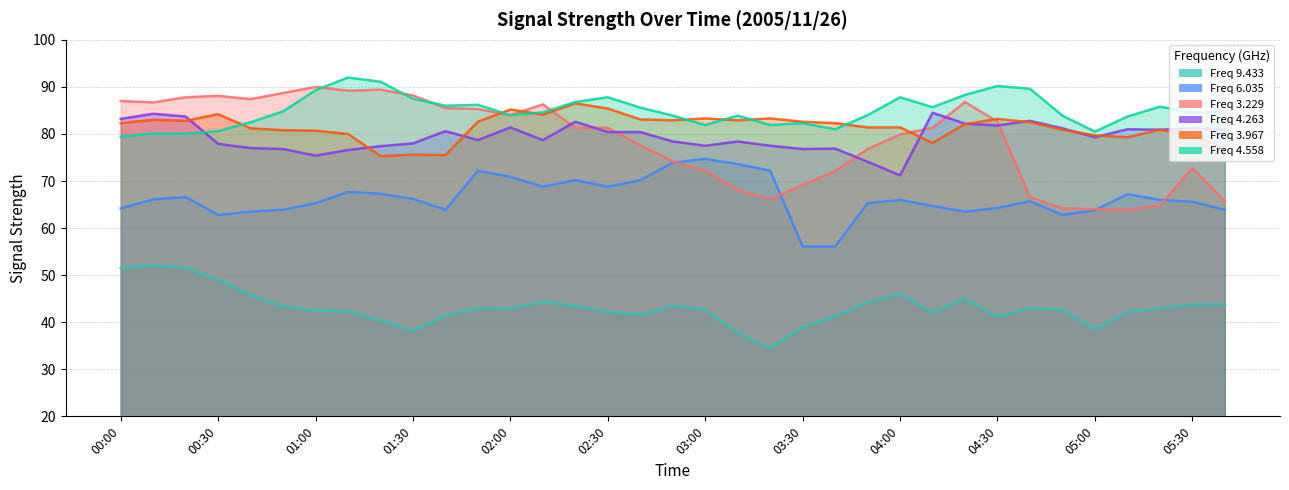

How many lines are shown in the chart?

6